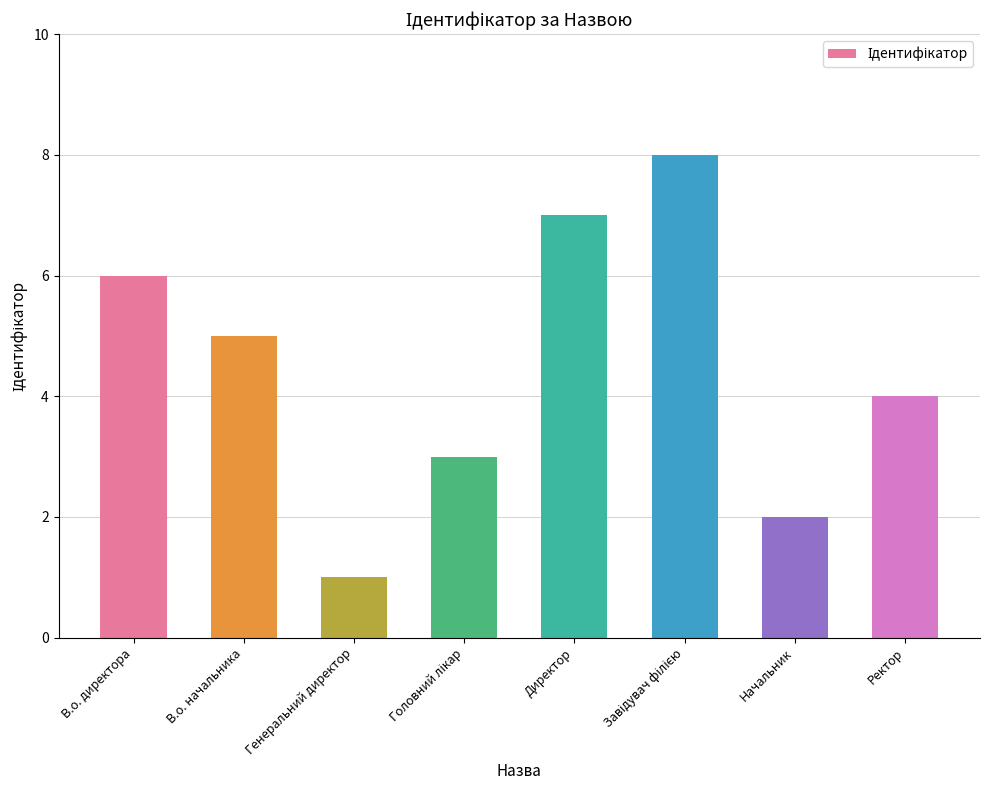

What is the sum of all values?

36